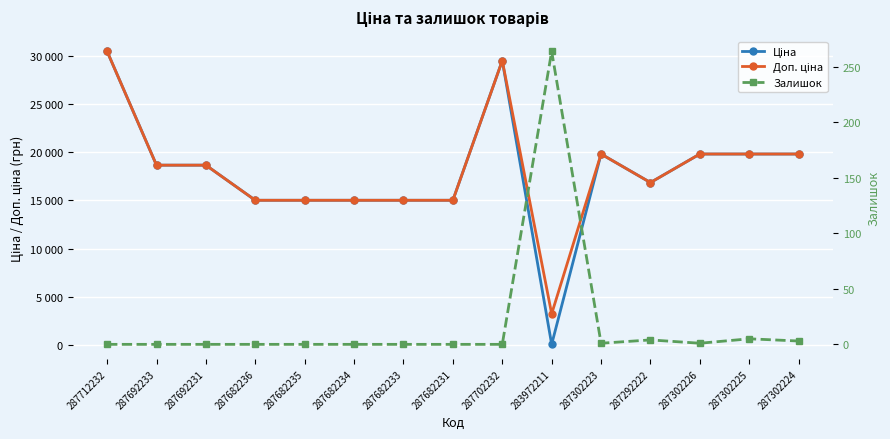

Which series has the largest total across all categories?

Доп. ціна